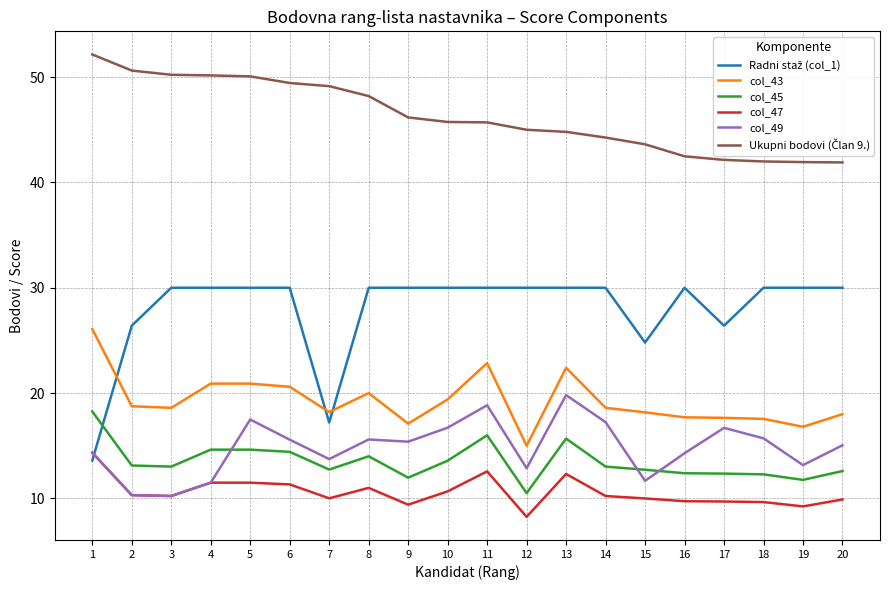

Is it true that col_49 equals 7.1 at 19?

False